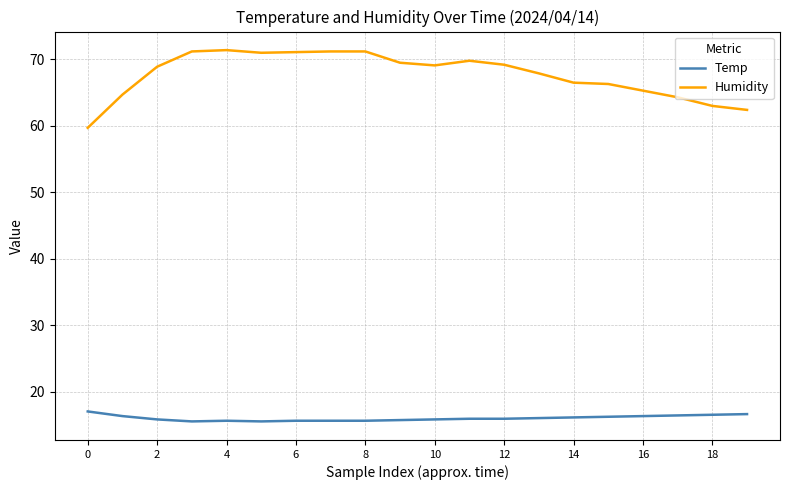

True or false: Humidity and Temp intersect in this chart.

False